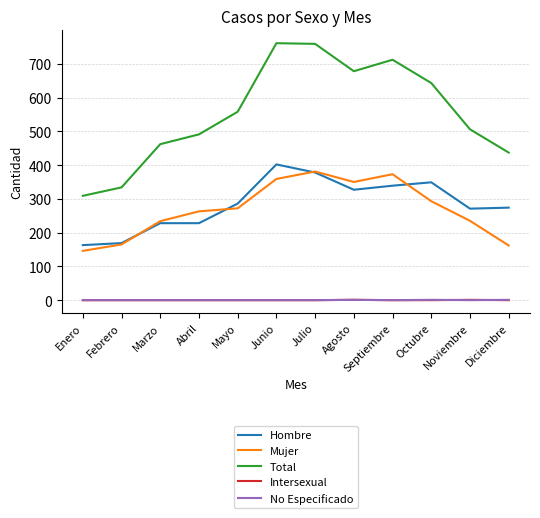

What is the total value across all series at Agosto?

1357